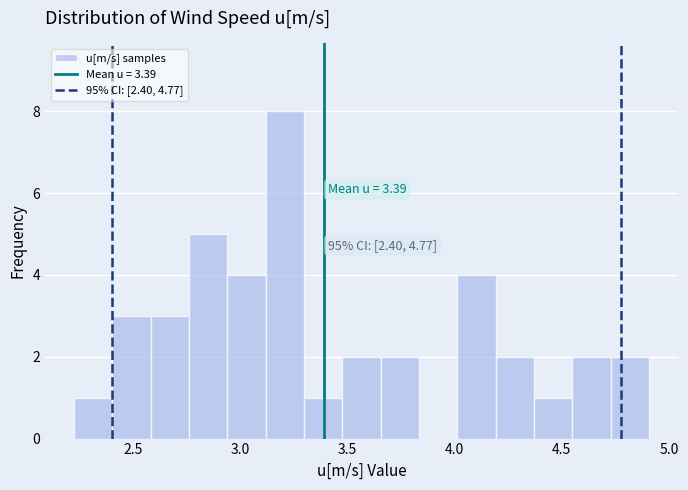

Read against the x-axis, roughly where is the centre of the tallest bar?

3.20